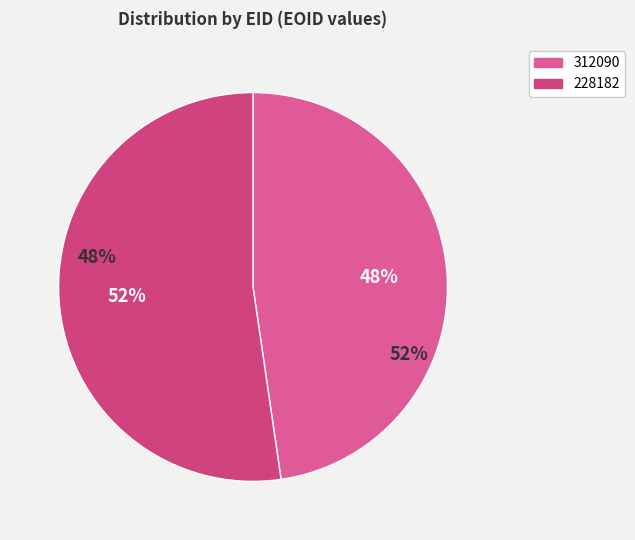

What is the largest slice in the pie chart?

228182